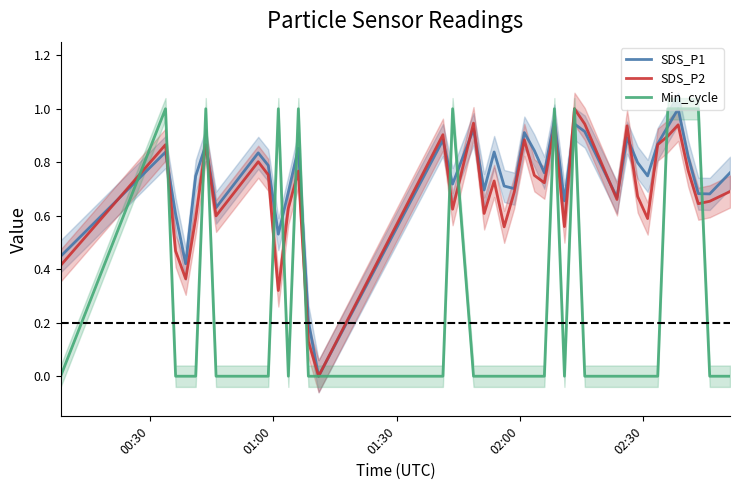

What is the sum of all SDS_P2 values?

26.7